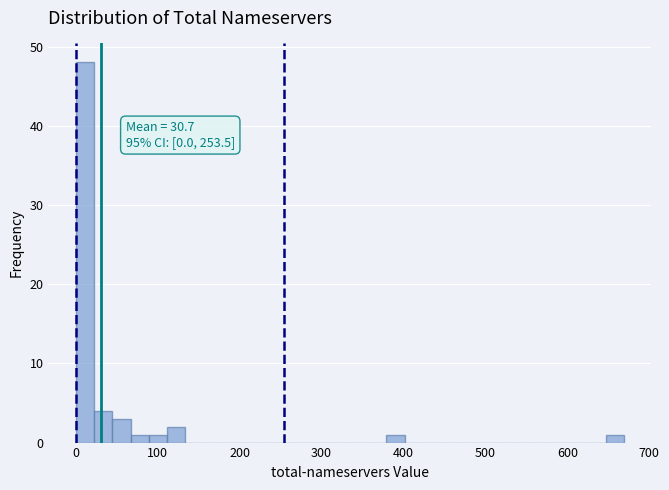

Around what value on the x-axis is the tallest bar? Give the approximate position of its centre, as read against the axis.

10